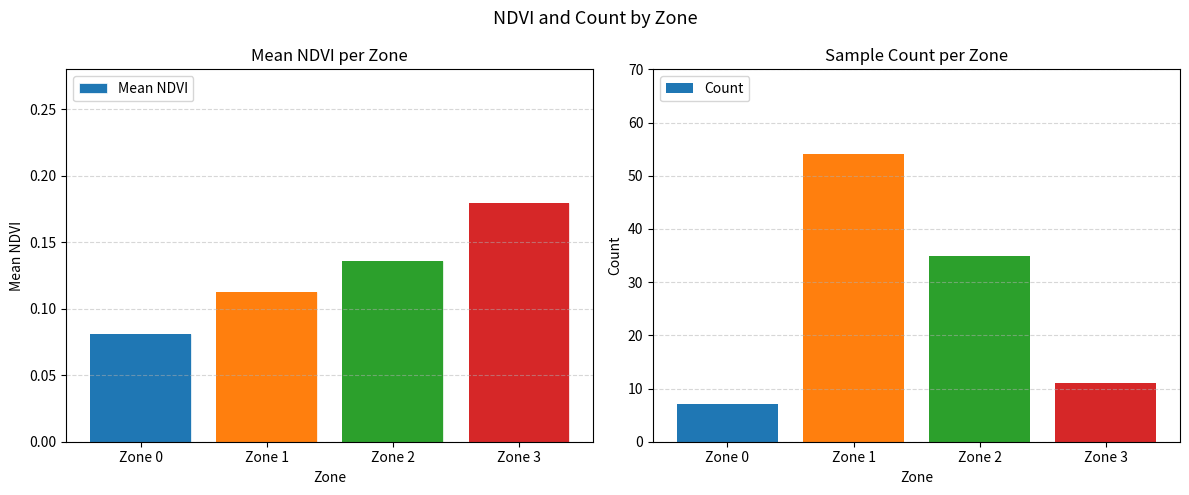

True or false: Mean NDVI has a value of 0.1 at Zone 0.

True